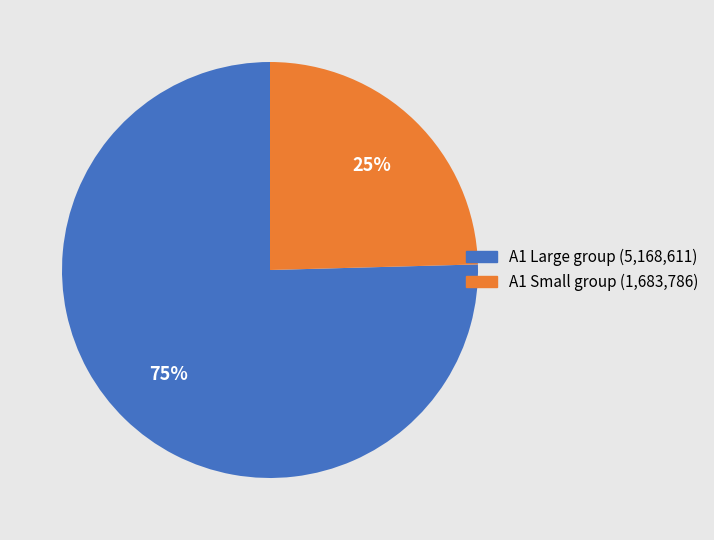

To the nearest percent, what is the average slice percentage?

50%